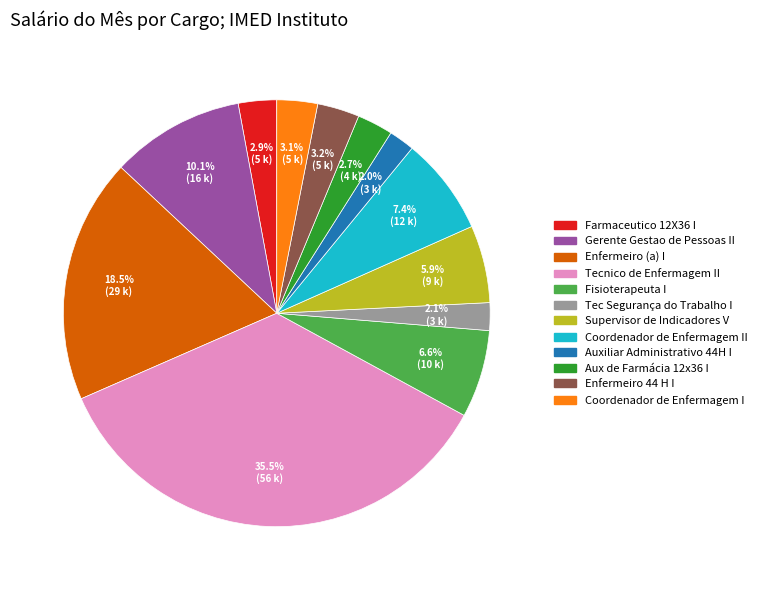

Is there any slice that represents more than half of the pie?

No